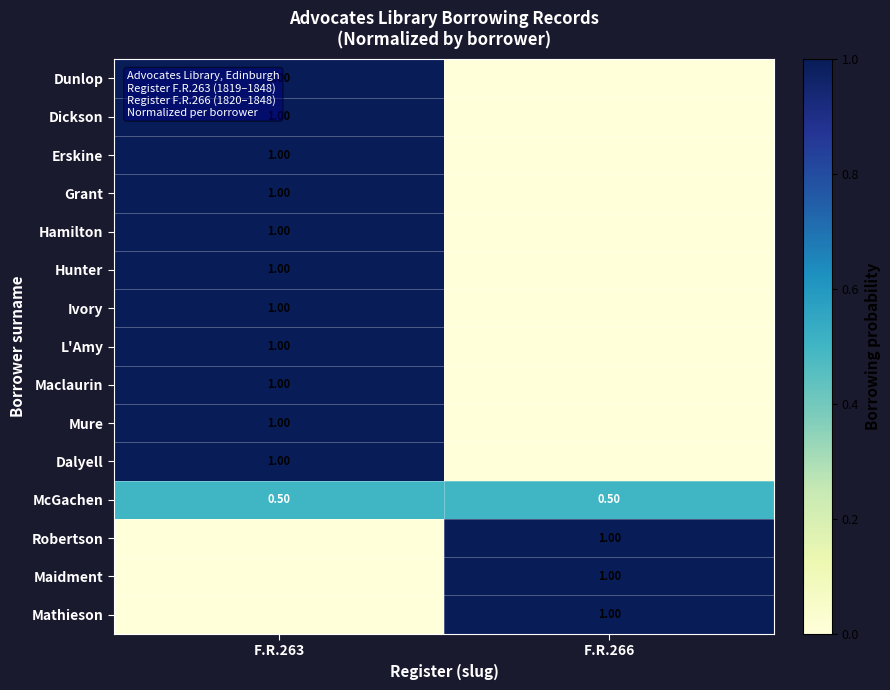

Count the Dalyell values in the range 0 to 1.

2